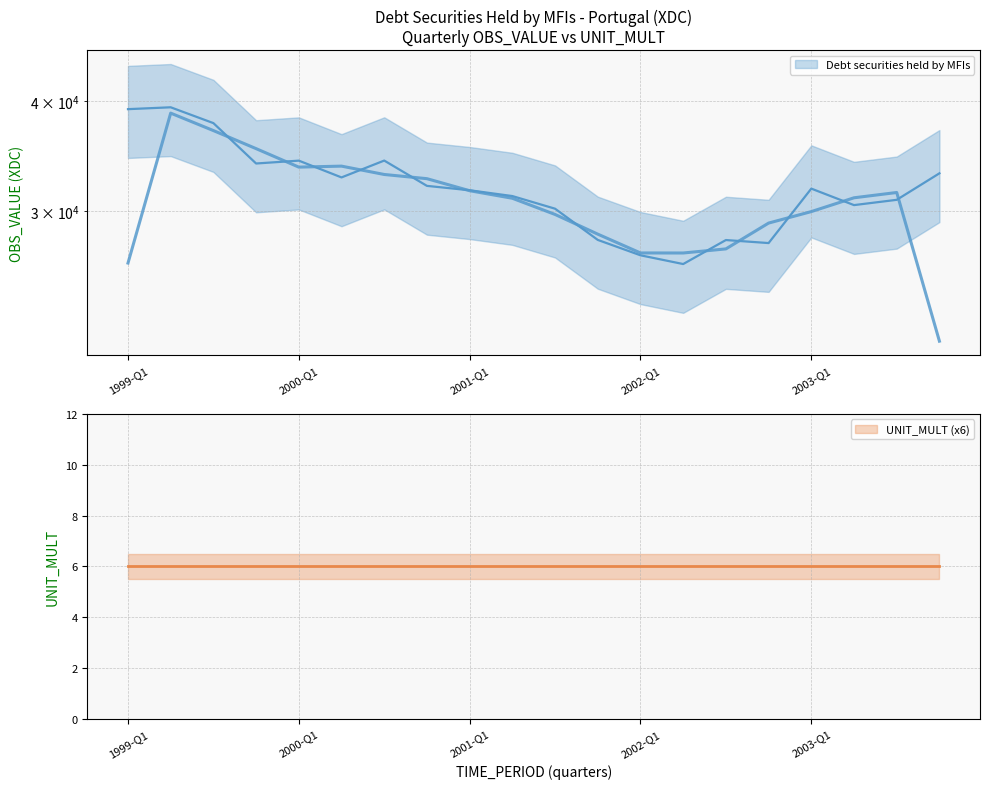

How many distinct data groups are displayed?

1